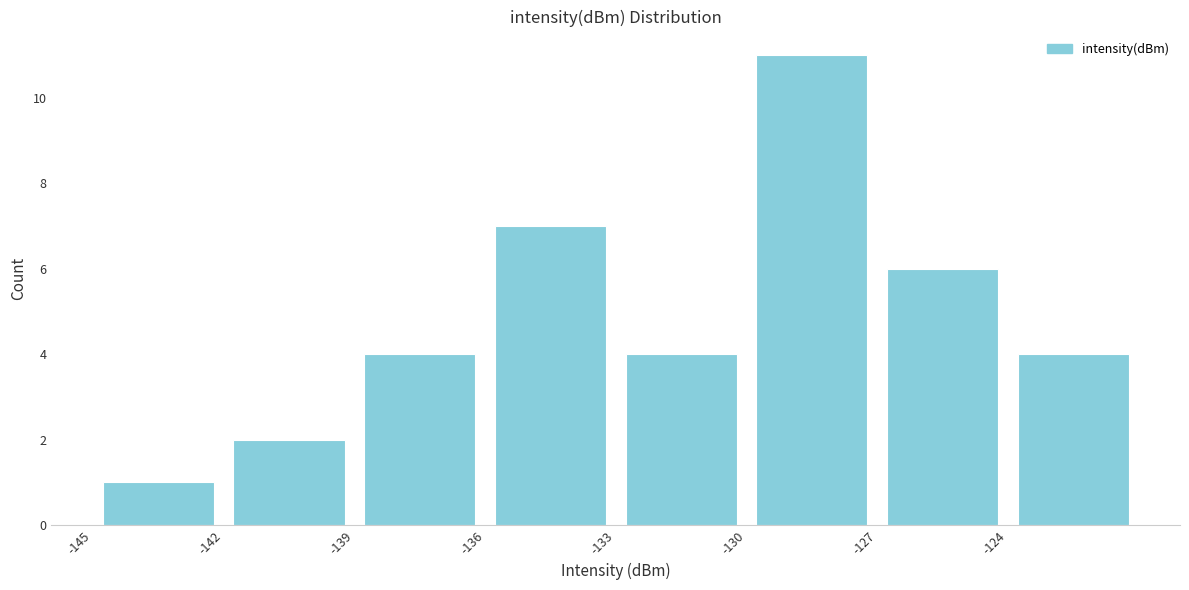

What is the height of the bar covering -142 to -139 on the x-axis? The values are not printed on the chart, so give them approximately, as read against the axis.

2